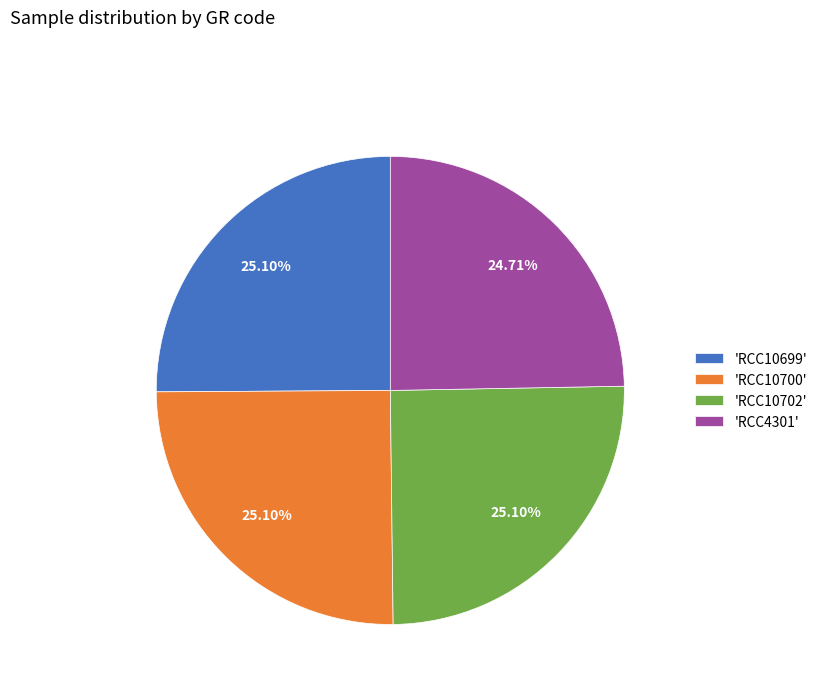

Is there a majority slice in this chart?

No